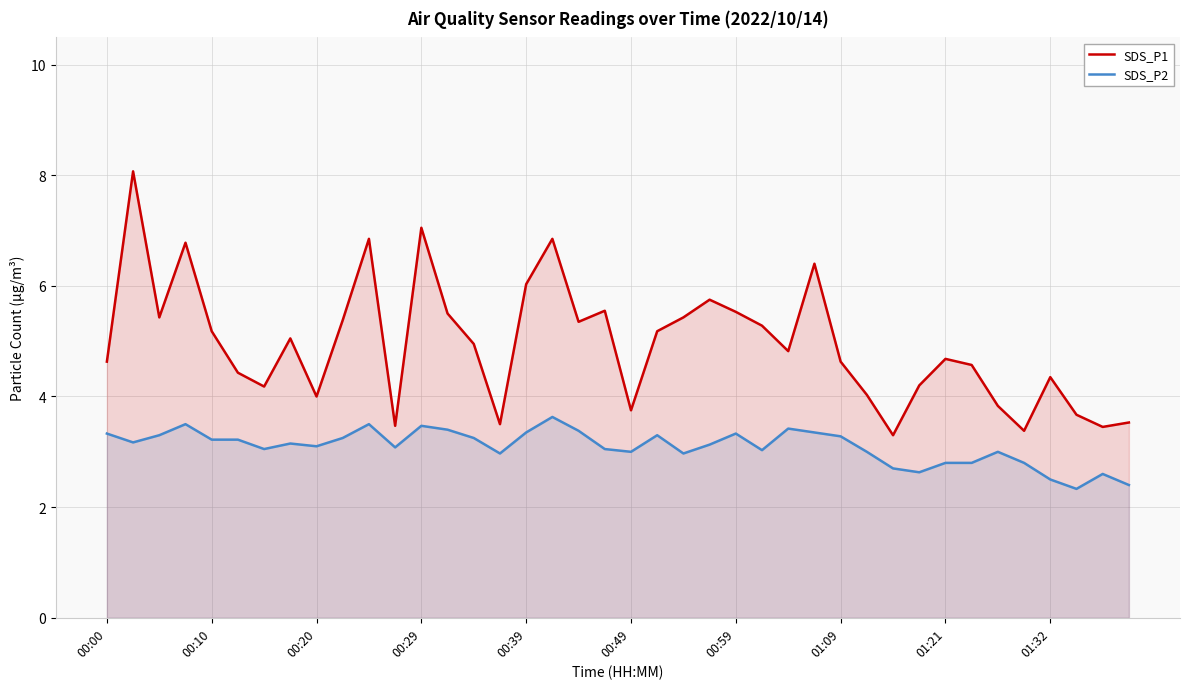

Does the chart have visible grid lines?

Yes